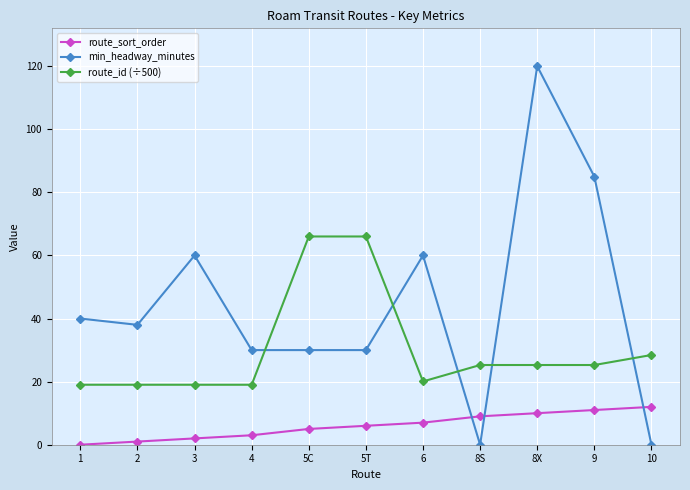

How many distinct data groups are displayed?

3